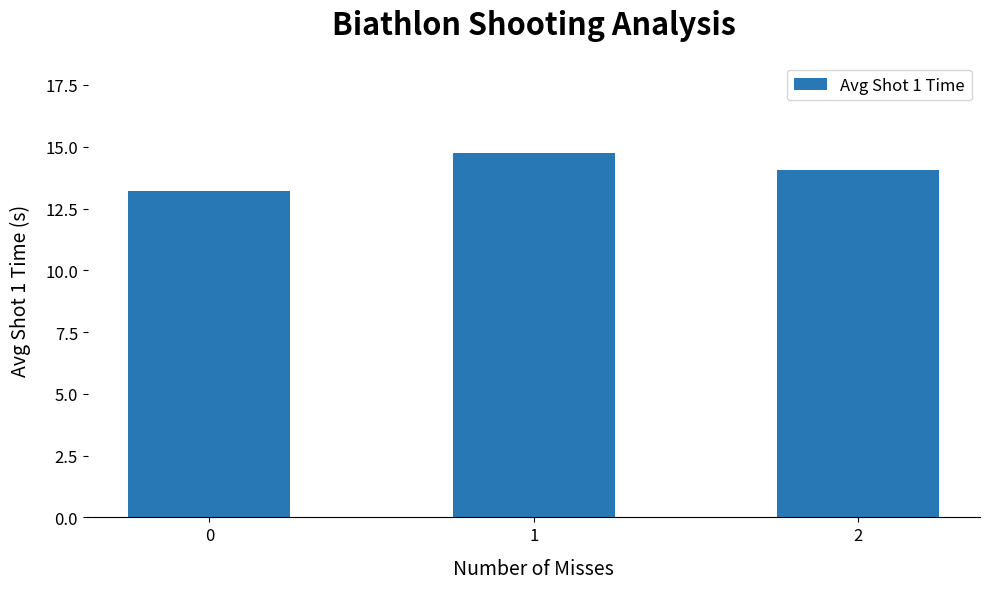

How many bars are there in total?

3